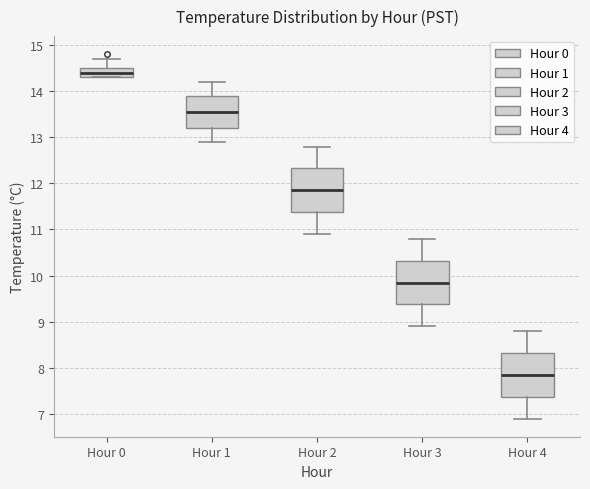

Where does the median line of the box for Hour 3 sit on the y-axis? The values are not printed on the chart, so give them approximately, as read against the axis.

9.9